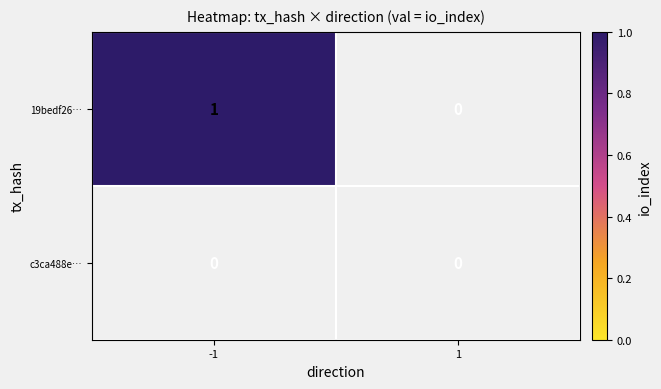

Which series has the widest spread of values?

19bedf26…